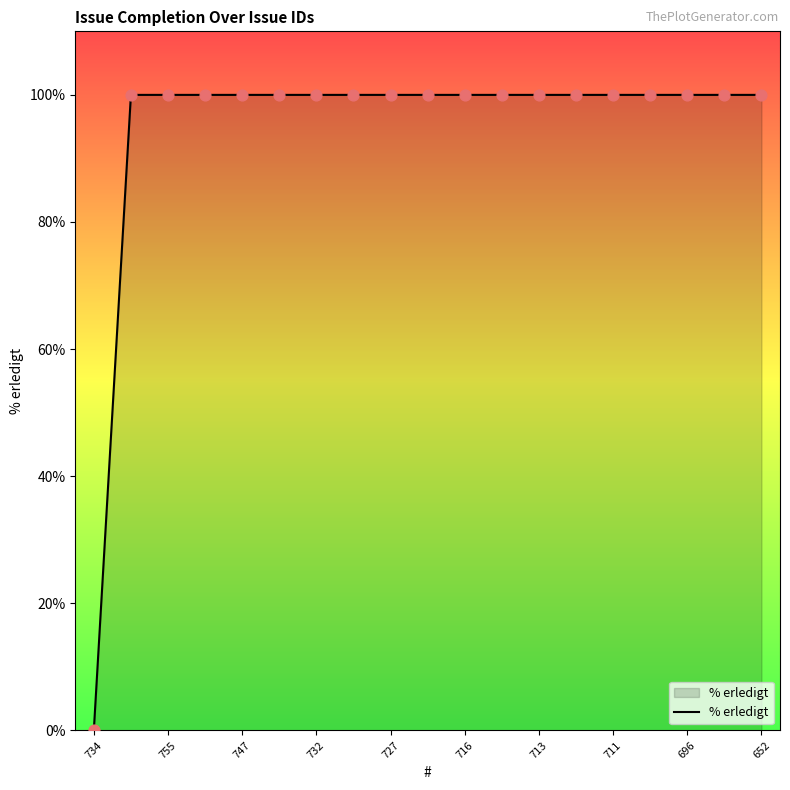

What is the greatest value displayed?

100